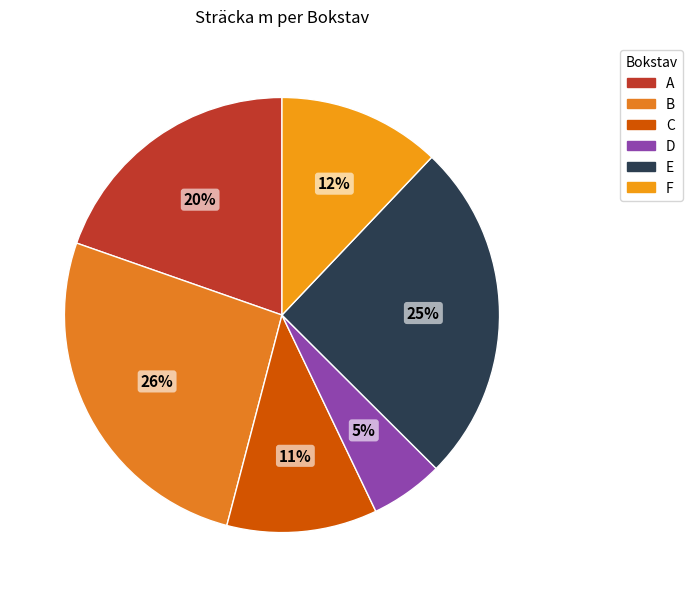

Count the number of slices in the pie.

6